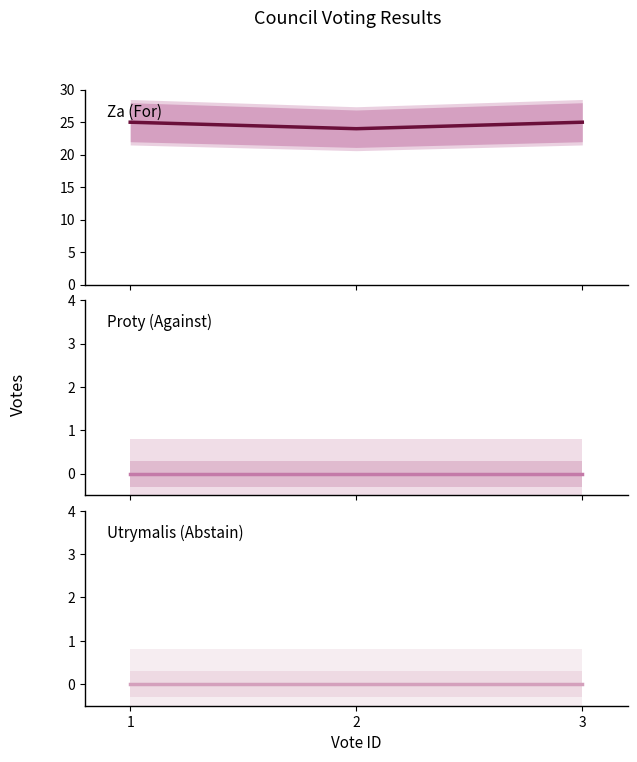

Which series has the largest range (max minus min)?

za